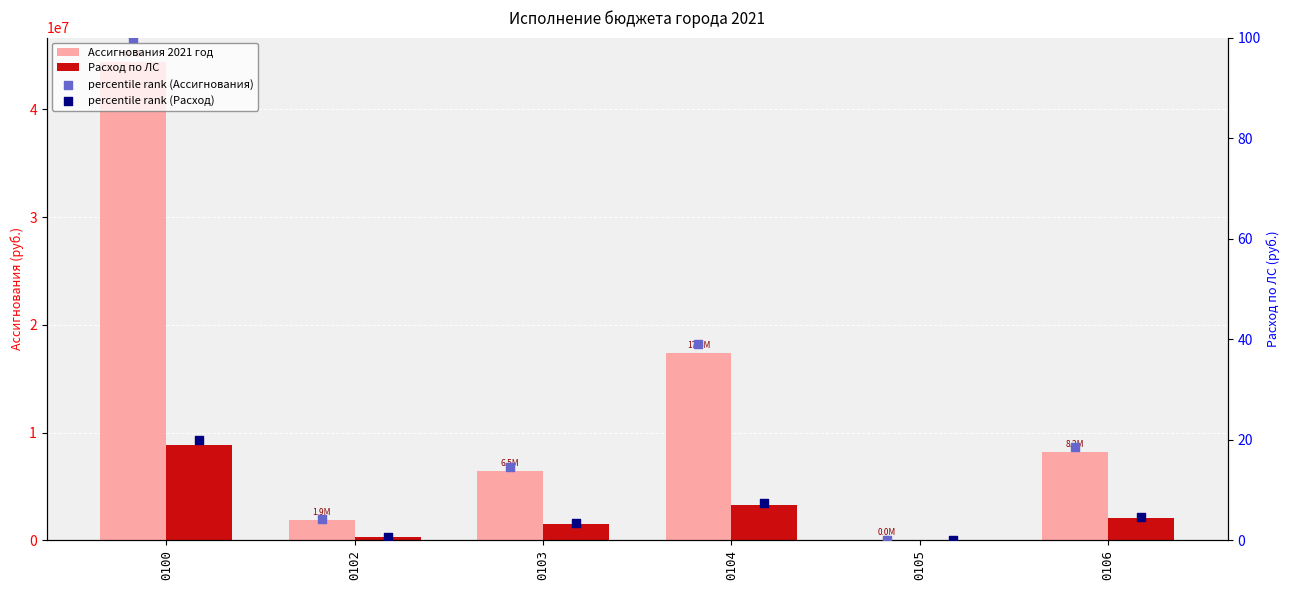

At how many categories does at least one series exceed 22058389?

1